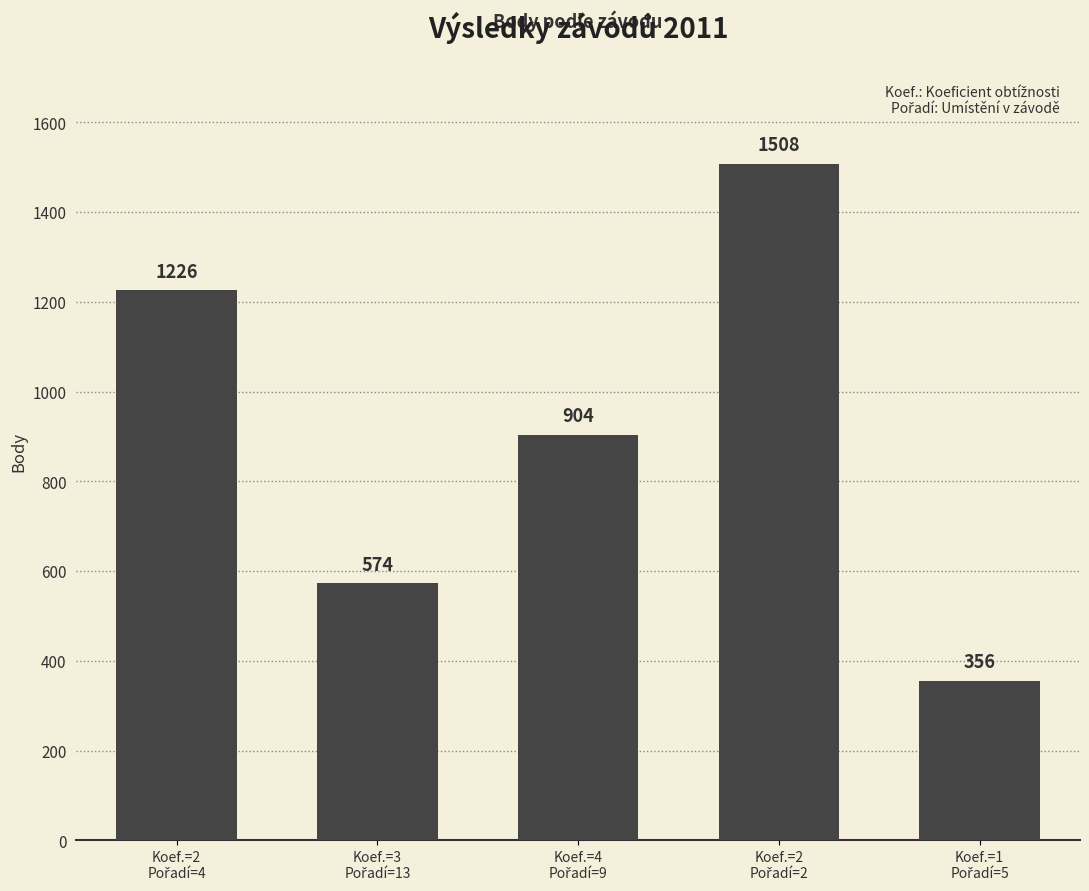

Count the number of data series in this chart.

1